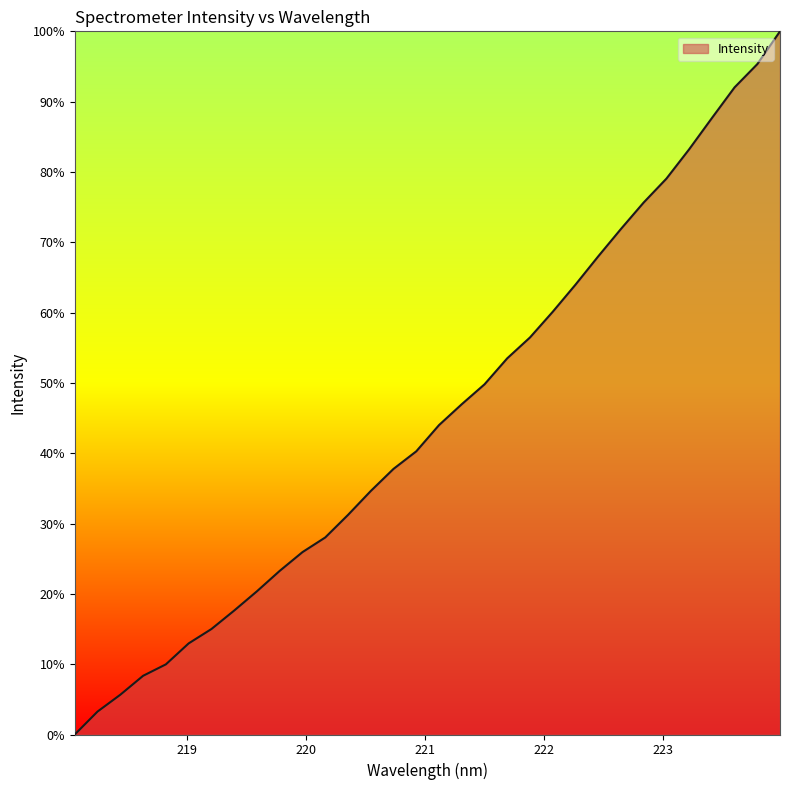

What is the greatest value displayed?

100.0